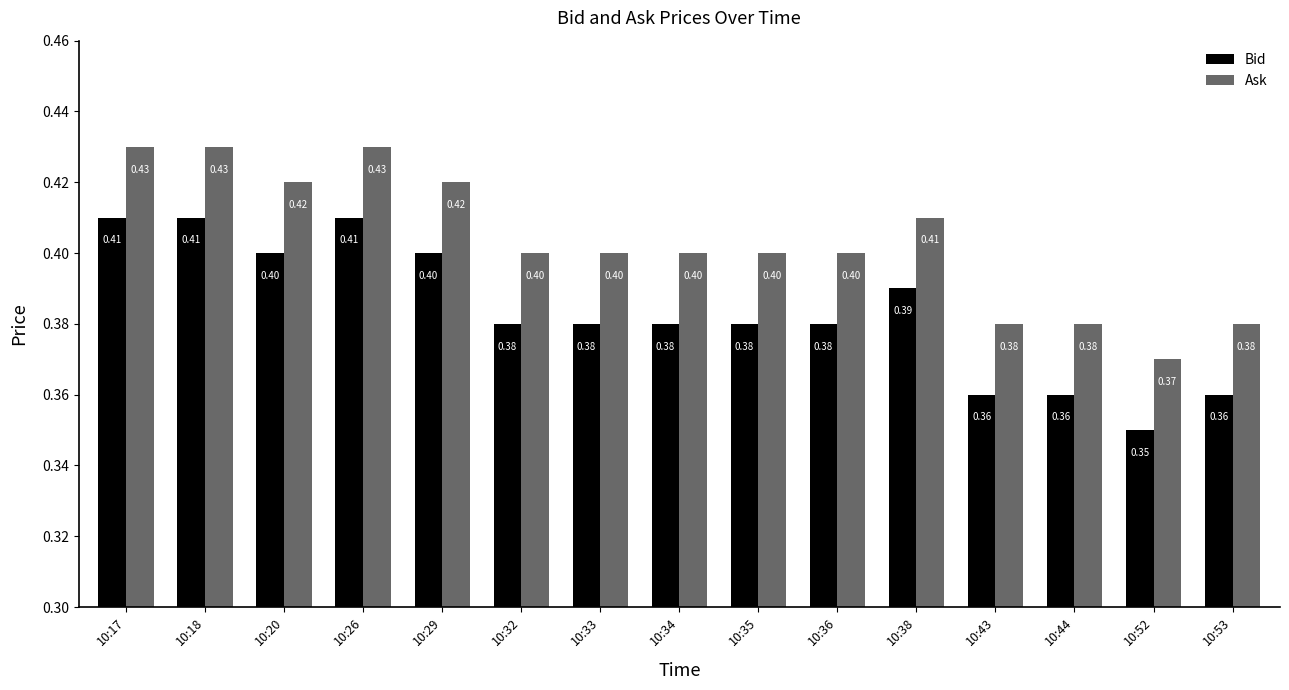

Is it true that Ask equals 0.4 at 10:17?

True